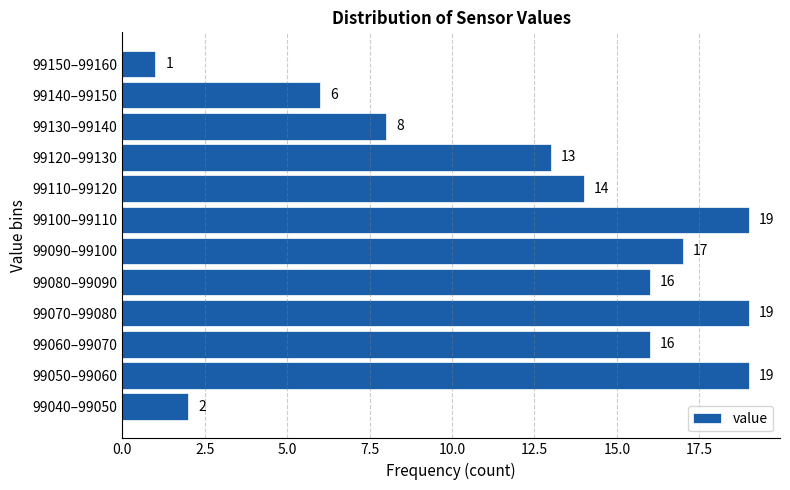

Reading bottom to top, list all the values displayed in this chart.

99040–99050=2	99050–99060=19	99060–99070=16	99070–99080=19	99080–99090=16	99090–99100=17	99100–99110=19	99110–99120=14	99120–99130=13	99130–99140=8	99140–99150=6	99150–99160=1